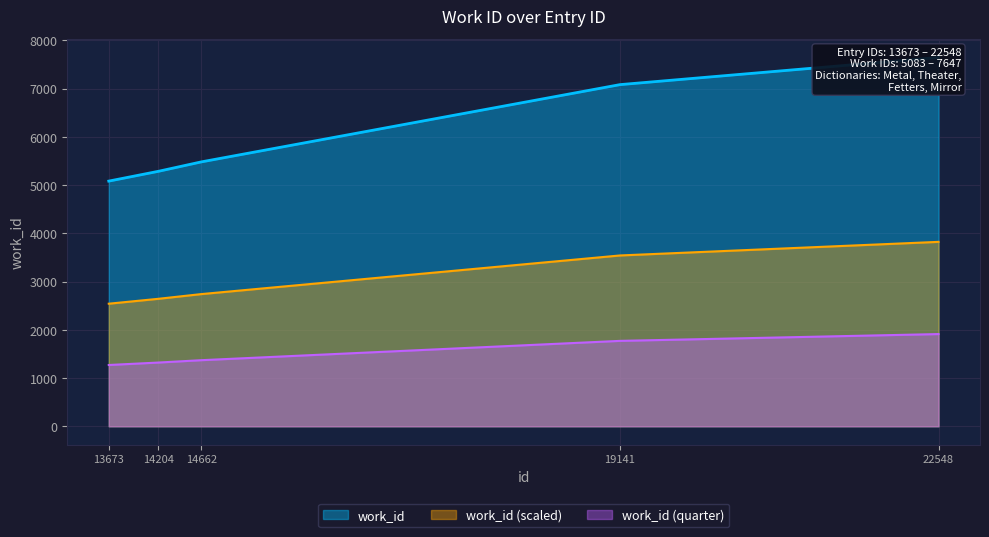

What is the value of the 2nd point from the left?

5286